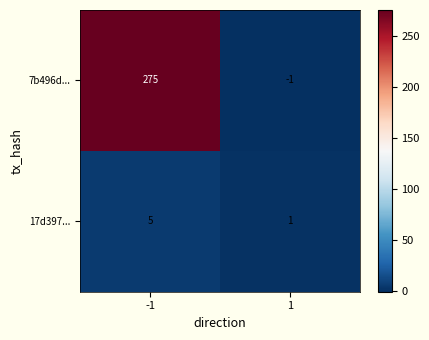

Which category has the lowest value across all series?

1